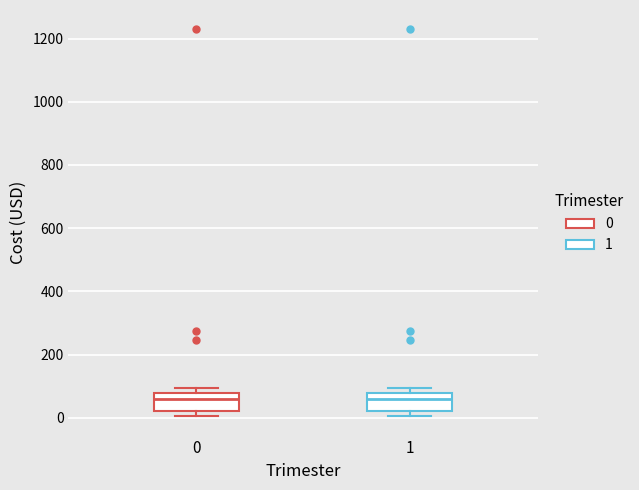

Where is the lower edge of the box at x = 1 on the y-axis? The values are not printed on the chart, so give them approximately, as read against the axis.

20